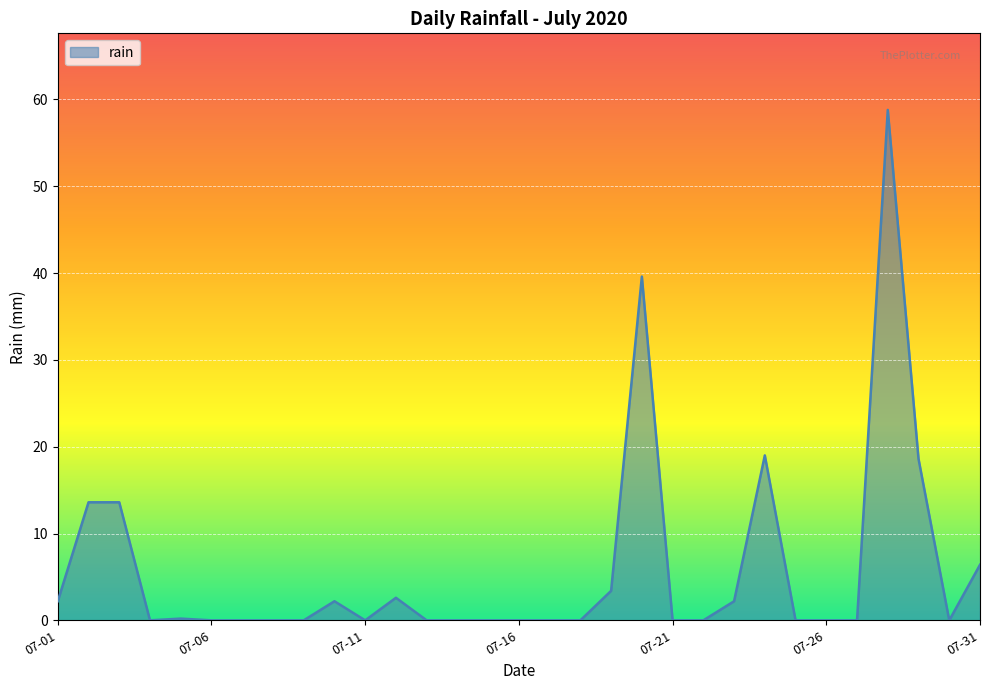

What is the difference between the maximum and minimum values?

58.8